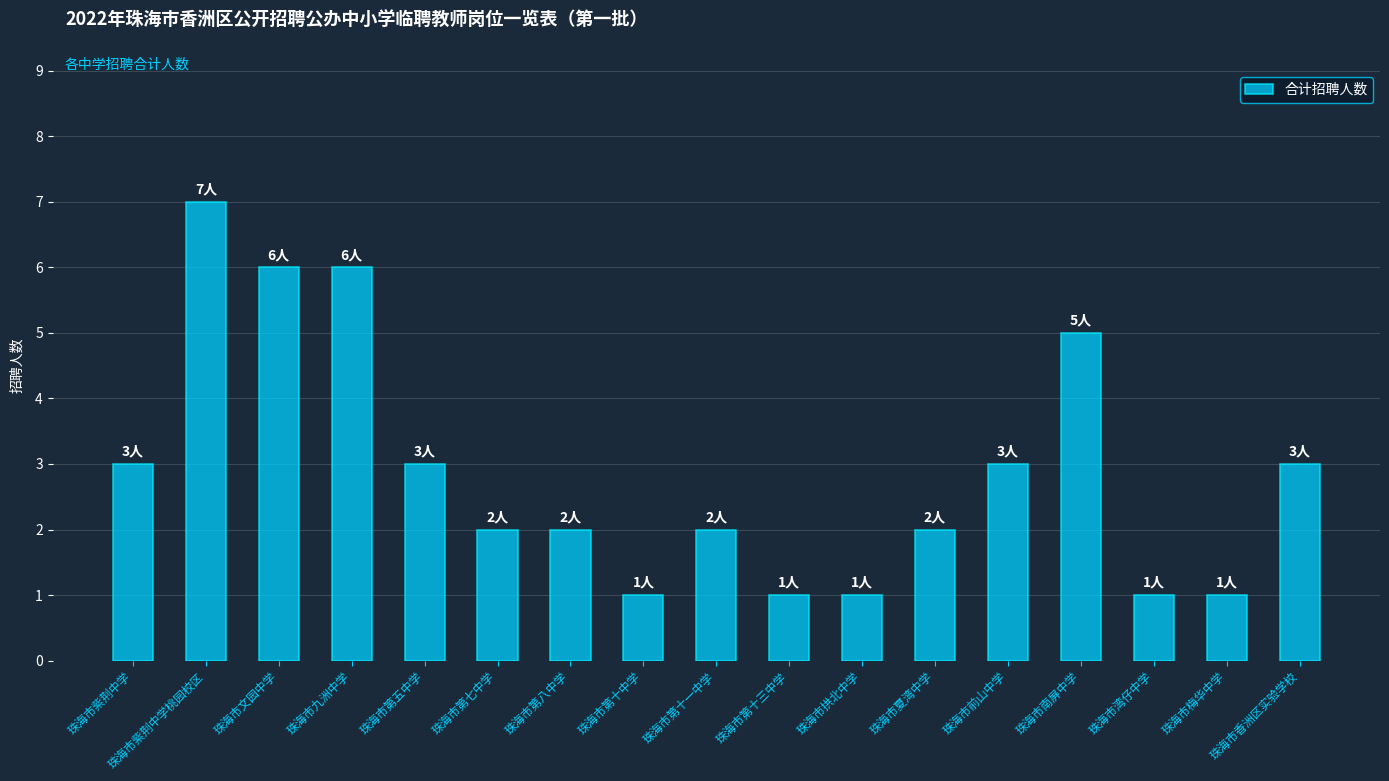

The chart shows a value of 1 at 珠海市前山中学. True or false?

False